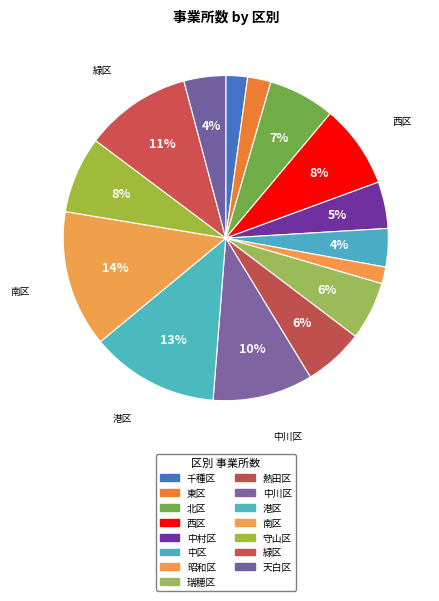

How many slices are in this pie chart?

15